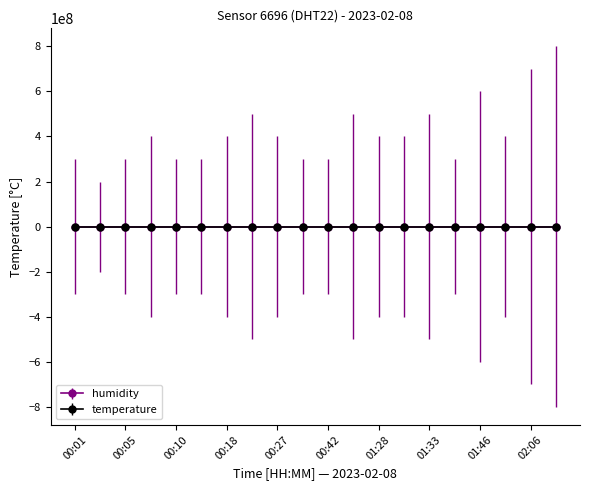

Which series has the largest range (max minus min)?

temperature